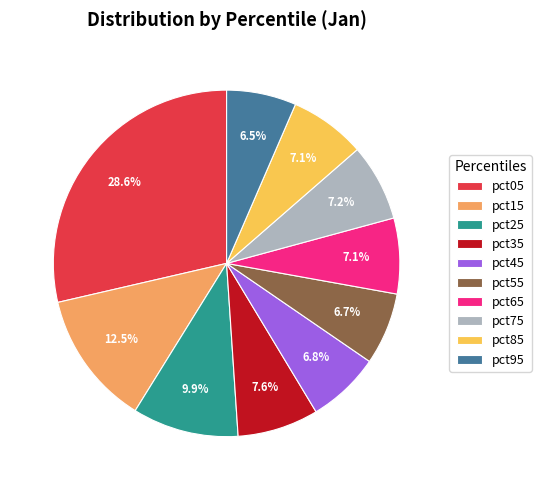

To the nearest percent, what is the difference between the largest and smallest slice percentages?

22%